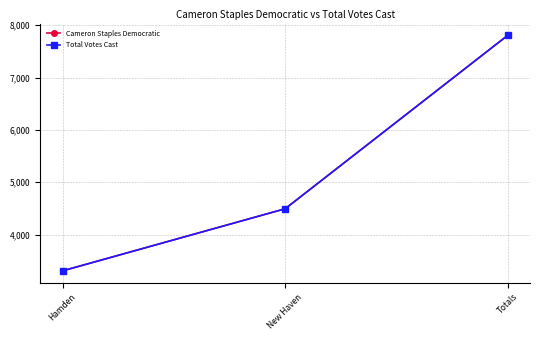

Which label corresponds to the largest value in the chart?

Totals